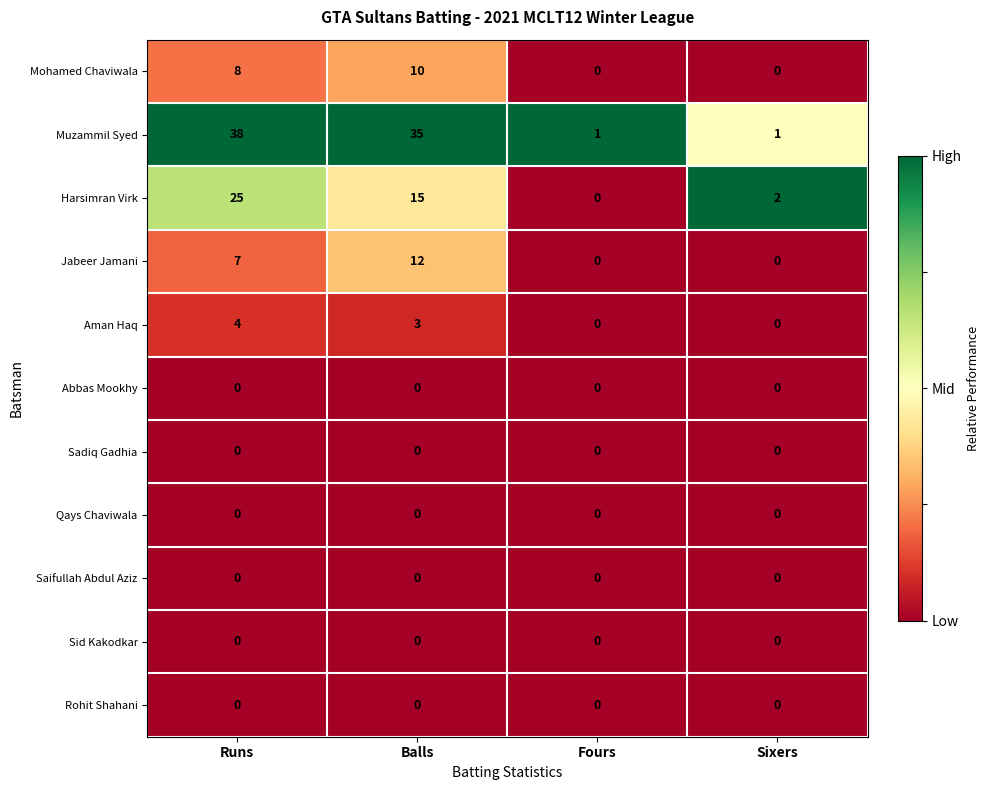

What is the sum of the Aman Haq values at Fours and Runs?

4